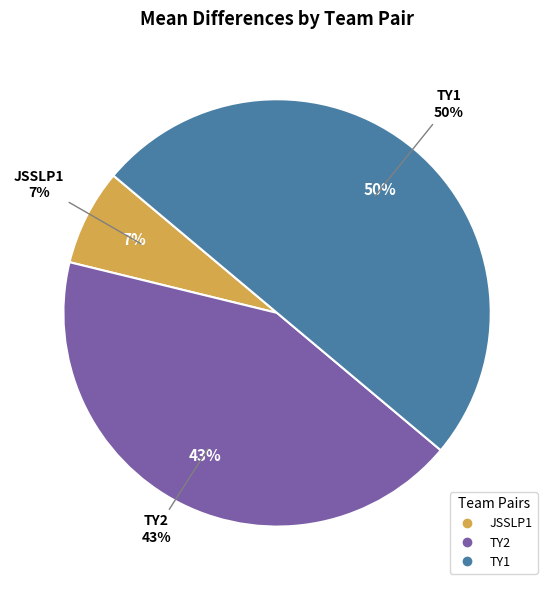

What portion of the pie excludes JSSLP1?

92.7%